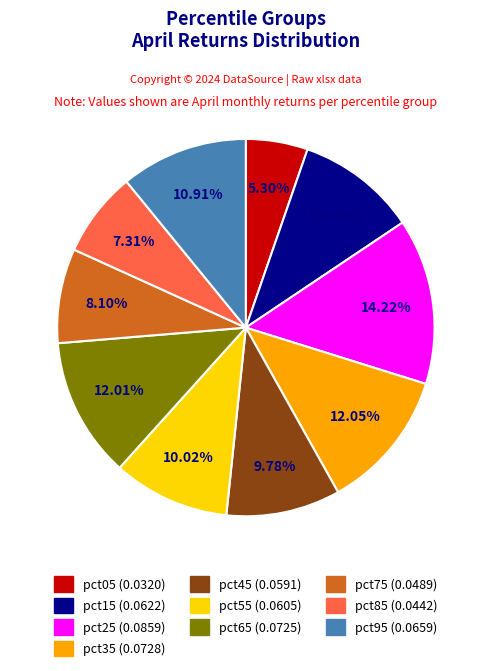

Which category has the smallest portion of the pie?

pct05